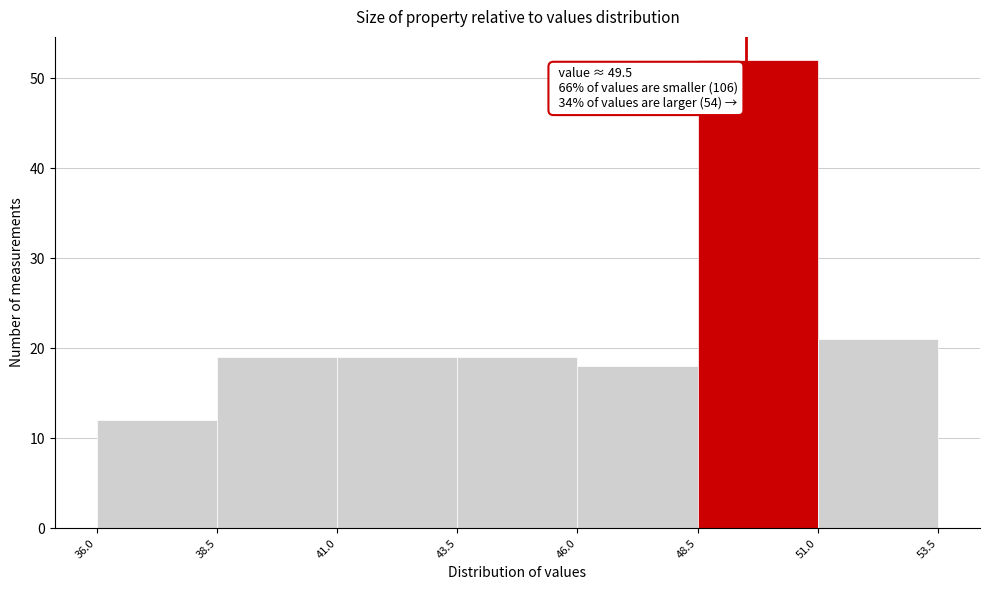

Which range on the x-axis has the tallest bar?

48.5 to 51.0